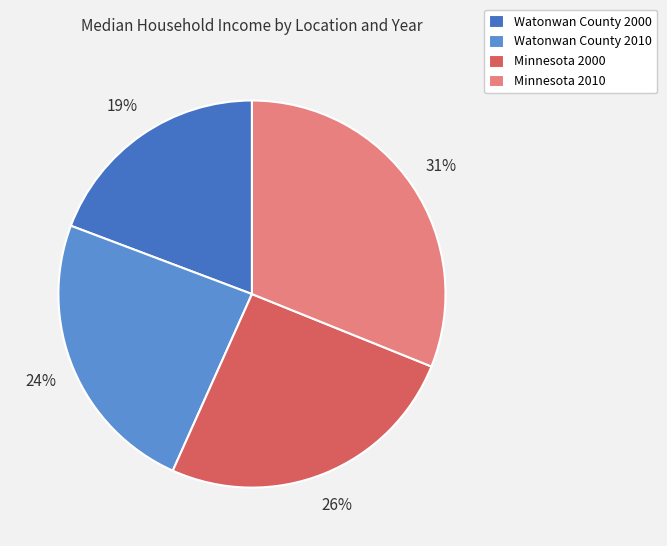

Which slice is the smallest?

Watonwan County 2000